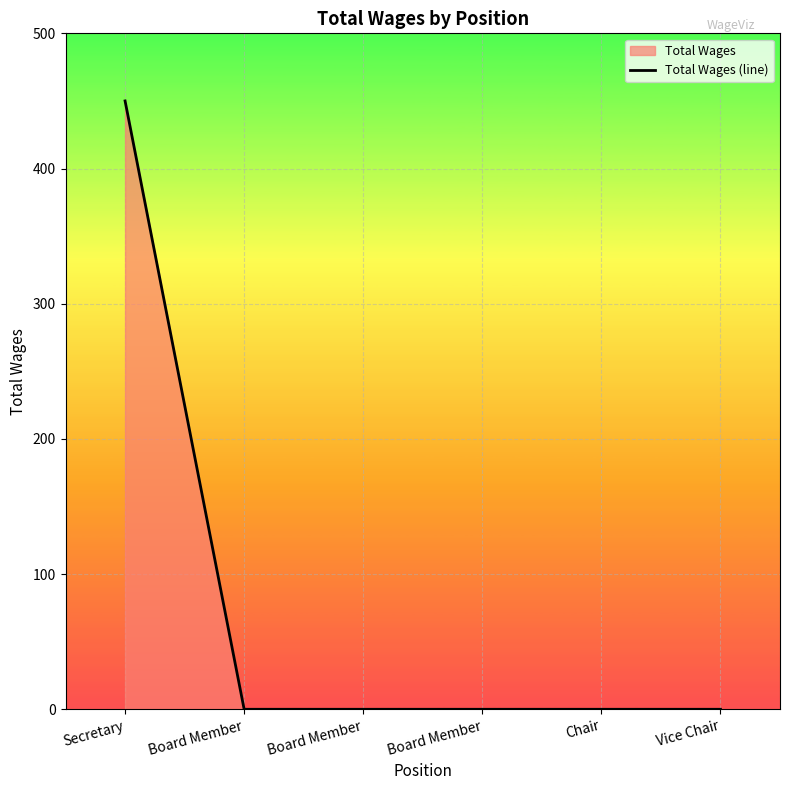

Reading right to left, transcribe all the data shown in this chart.

Vice Chair=0	Chair=0	Board Member=0	Board Member=0	Board Member=0	Secretary=450